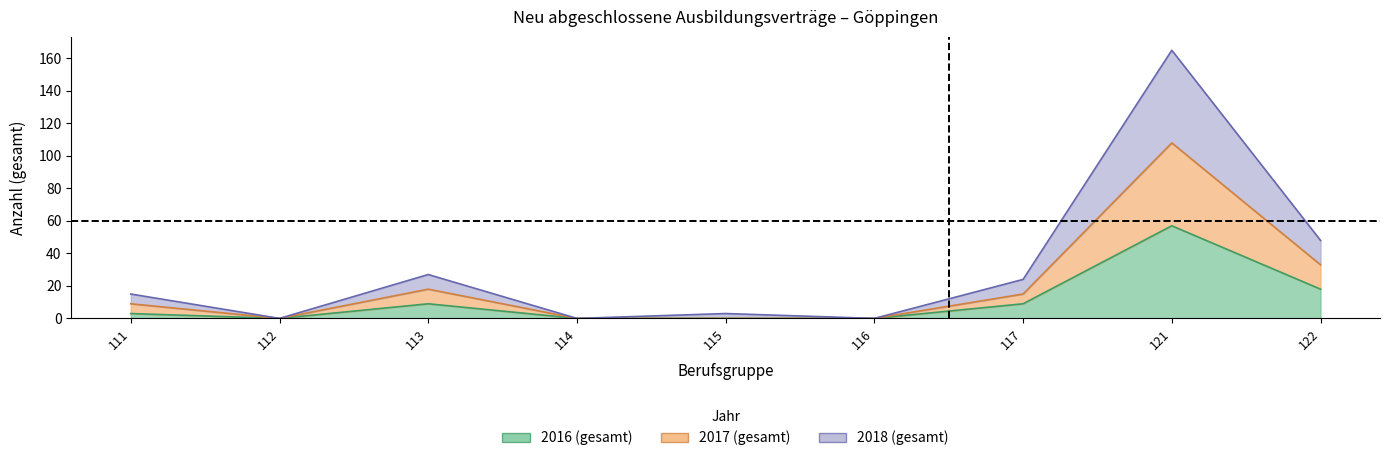

Rank the categories by 2017 (gesamt) value from lowest to highest.

112, 114, 115, 116, 111, 117, 113, 122, 121